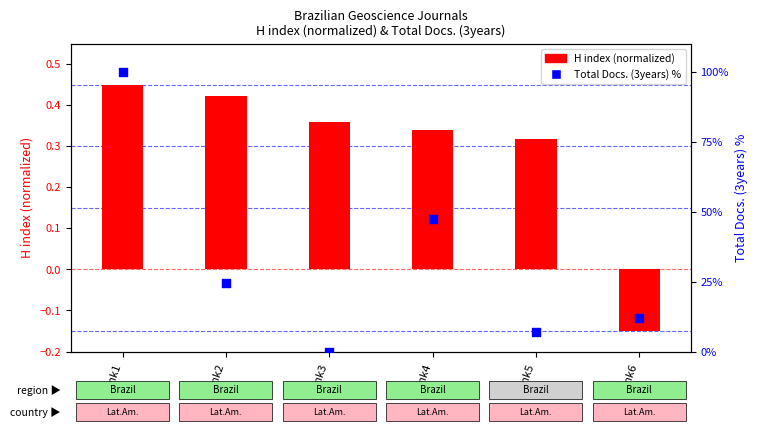

Which series has the largest total across all categories?

Total Docs. (3years) %